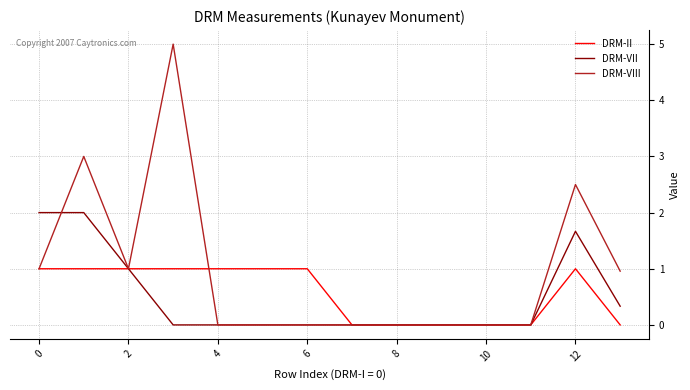

Which series has the largest total across all categories?

DRM-VIII